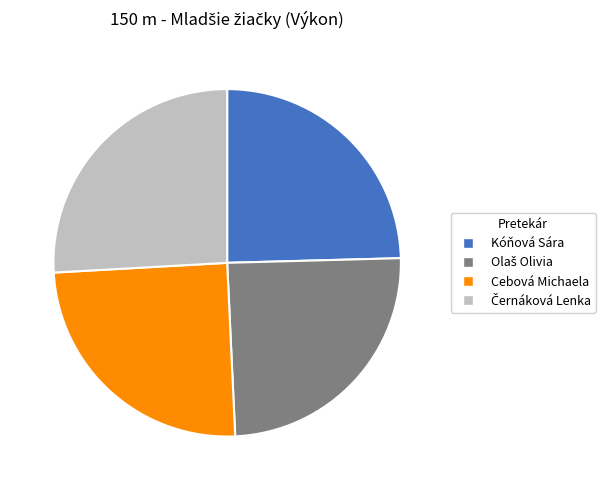

Combined, do Cebová Michaela and Kóňová Sára account for over 50%?

No